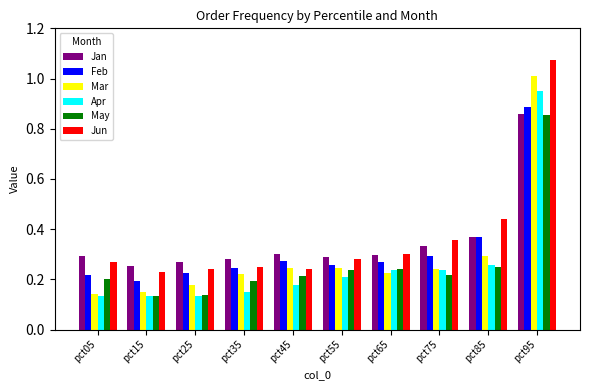

What is the sum of all Jun values?

3.7